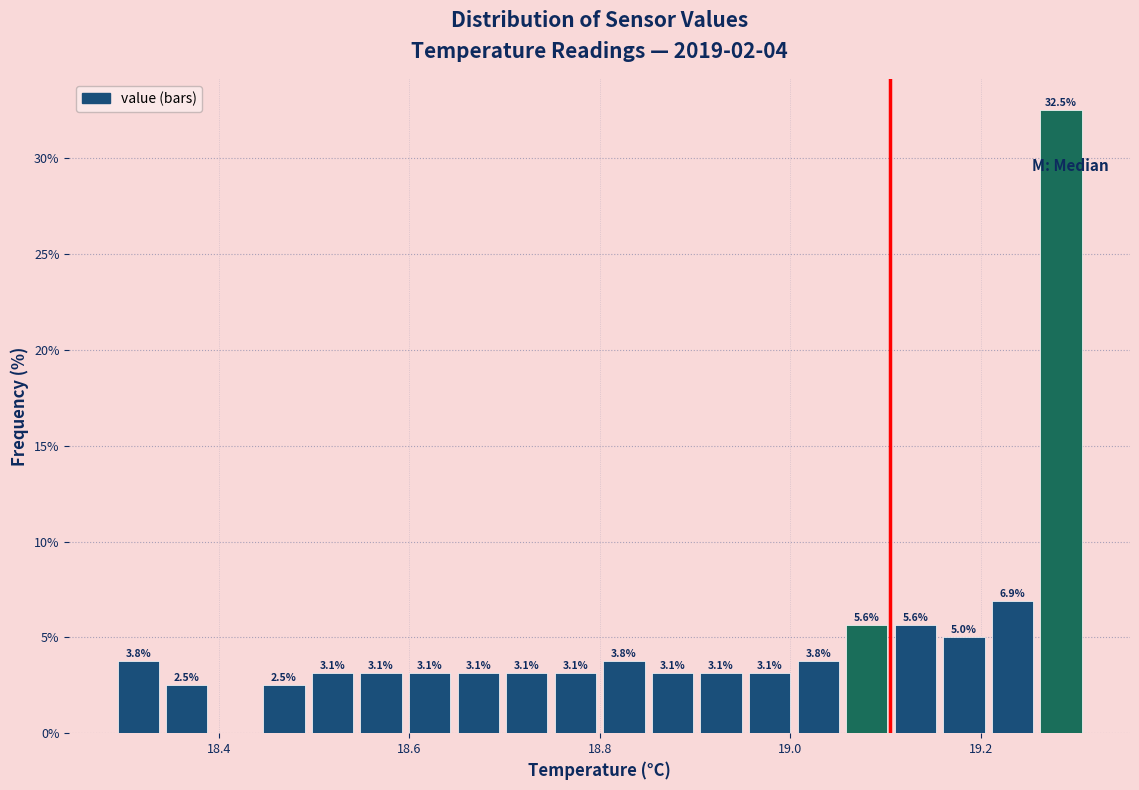

Read against the x-axis, roughly where is the centre of the tallest bar?

19.28